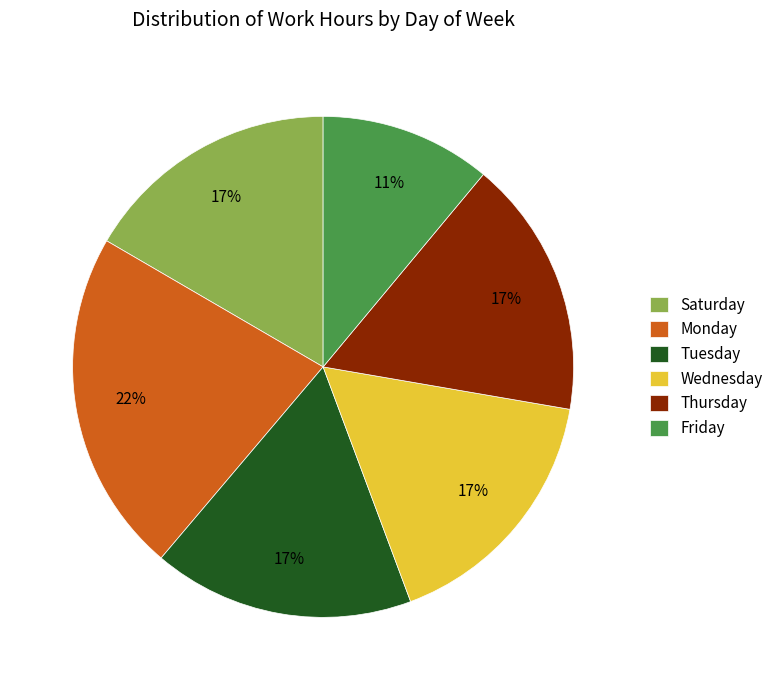

Is there a majority slice in this chart?

No